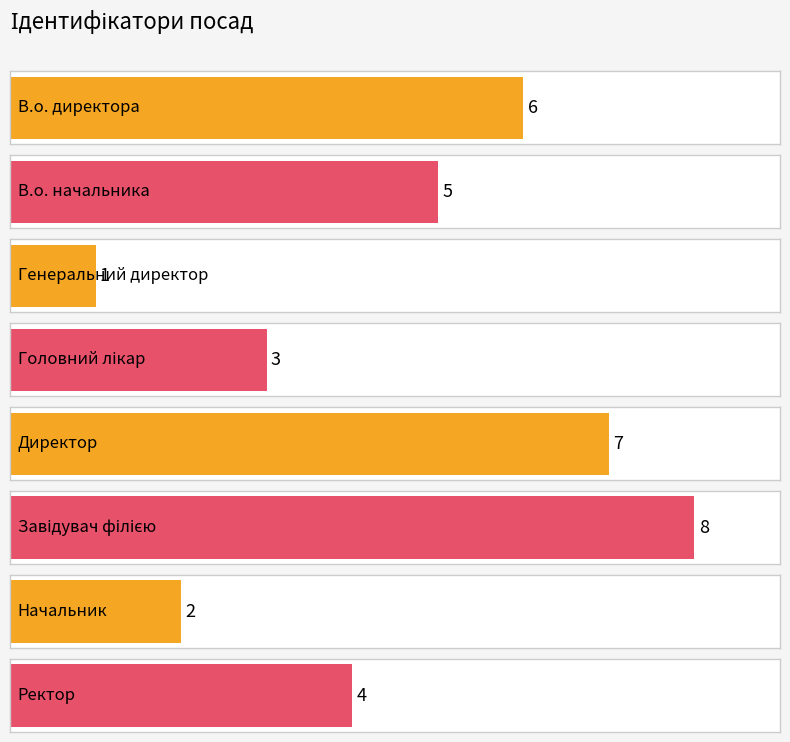

What is the label of the 4th bar from the left?

Головний лікар